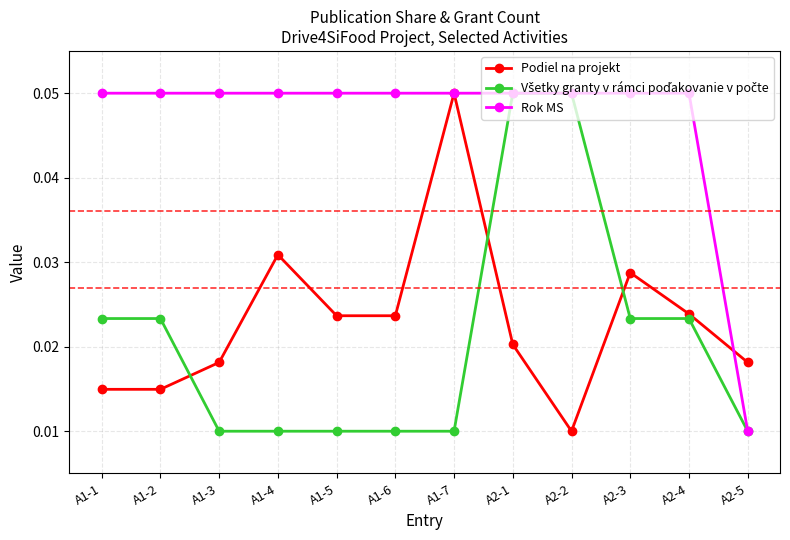

True or false: Rok MS has a value of 0.0 at A1-2.

False